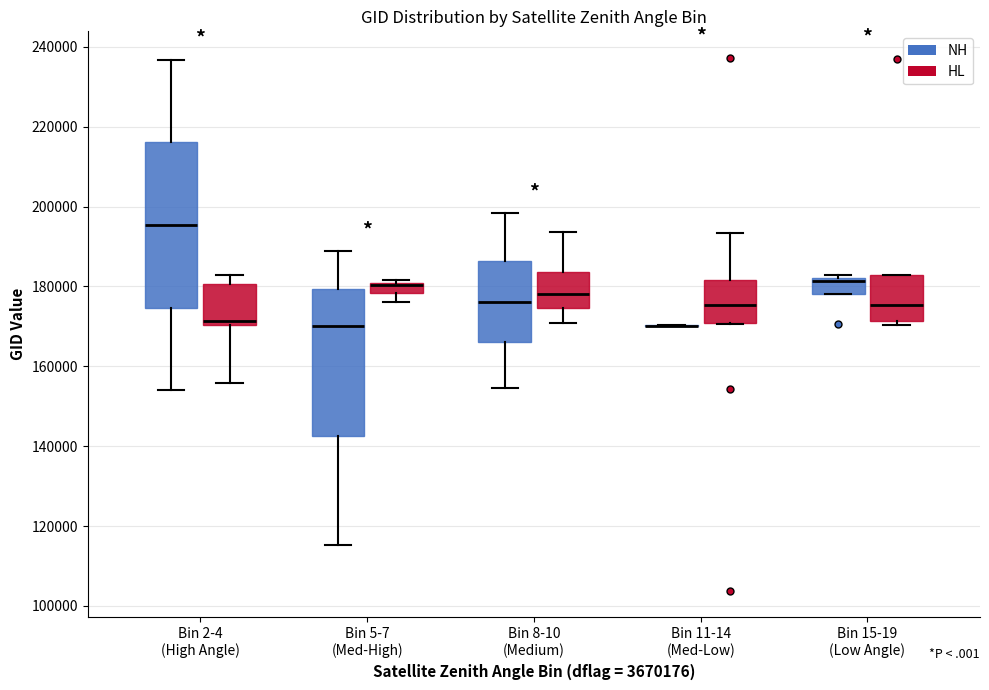

Where is the lower edge of the box for Bin 8-10 (Medium) (HL) on the y-axis? The values are not printed on the chart, so give them approximately, as read against the axis.

174000